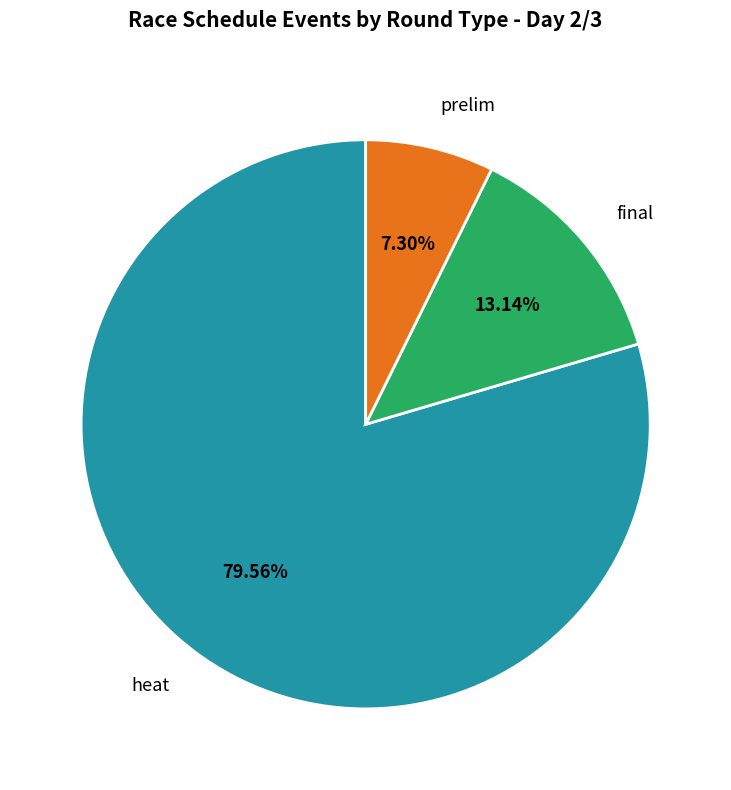

Does final represent more than half of the total?

No